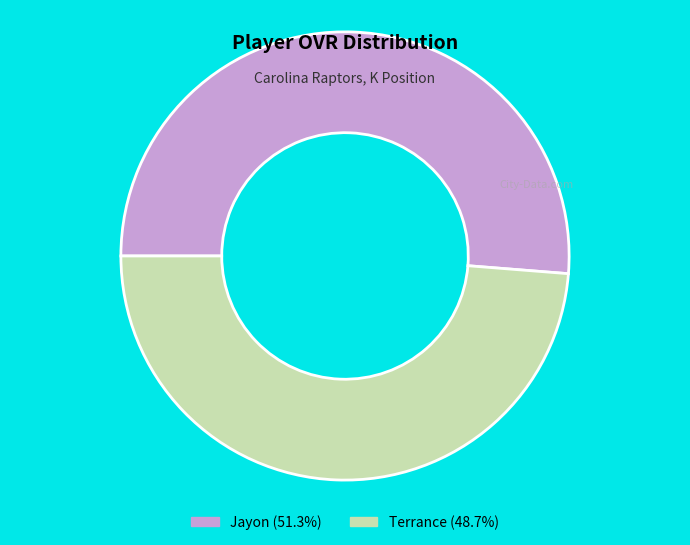

Combined, do Terrance and Jayon account for over 50%?

Yes